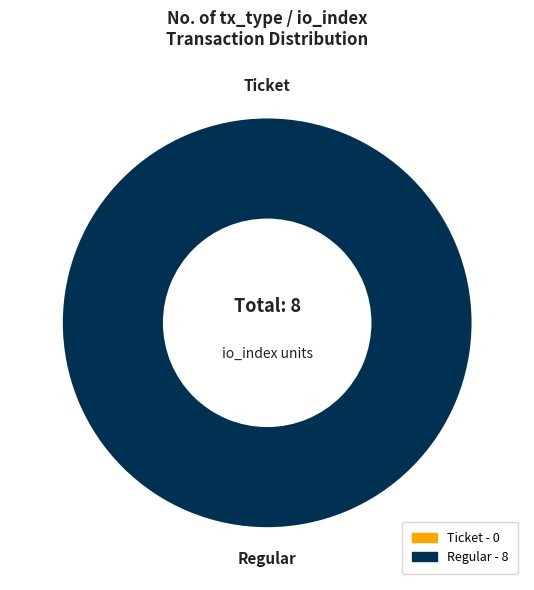

Combined, what portion of the pie is Regular and Ticket?

100.0%